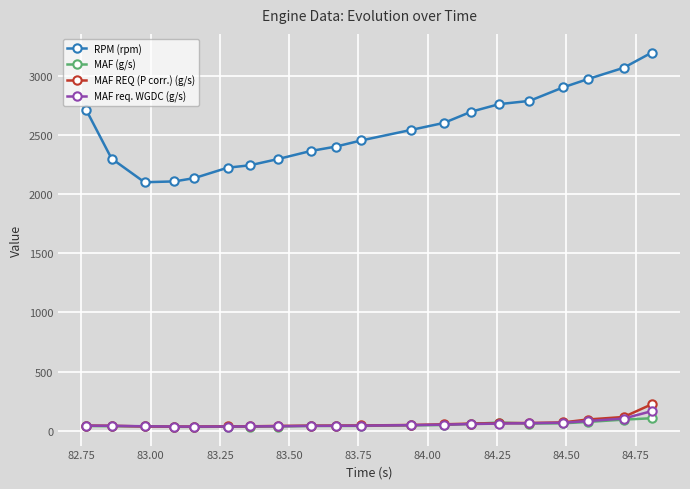

Which series has the largest range (max minus min)?

RPM (rpm)